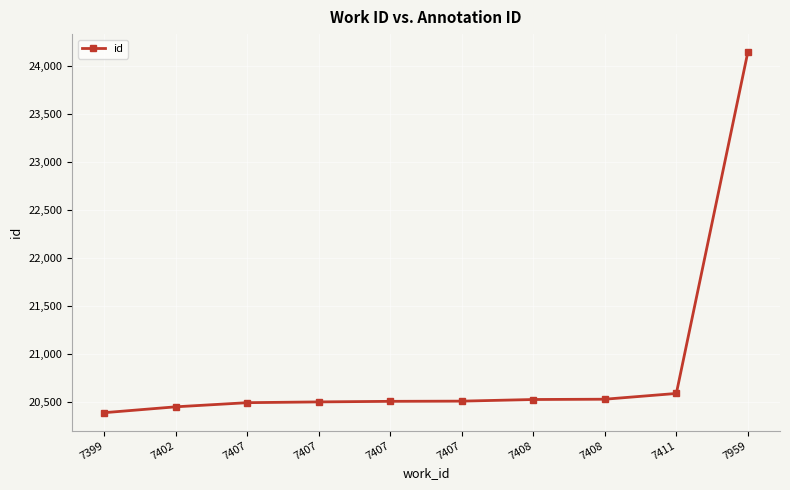

At which label does the data first exceed 20507?

7408